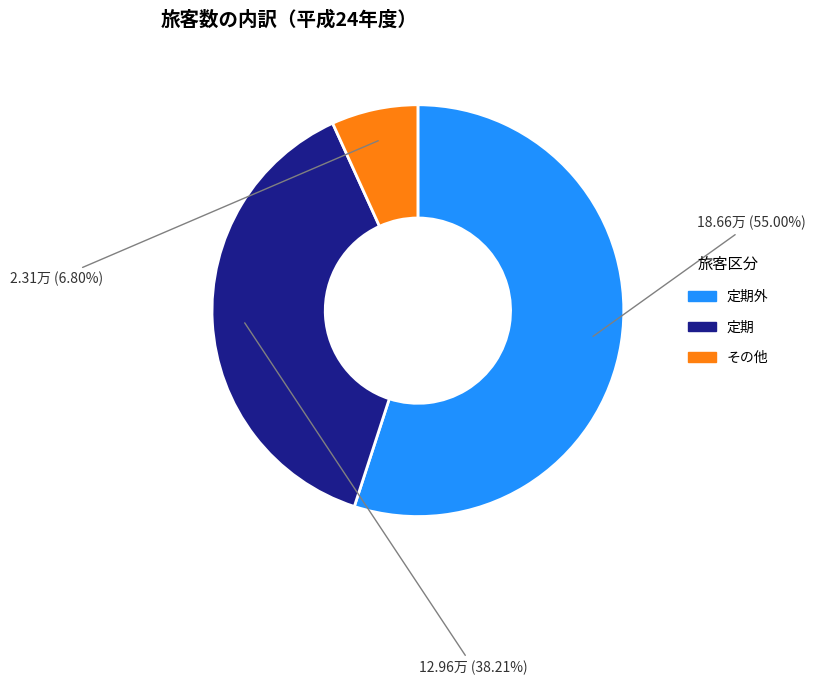

Which category has the smallest portion of the pie?

その他